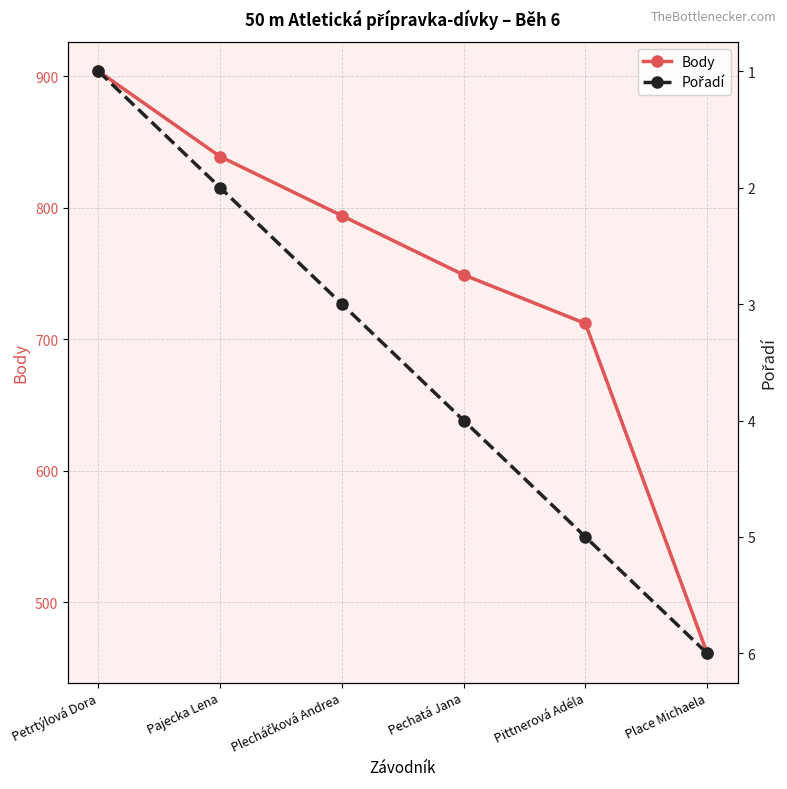

The Pořadí series shows 6 at Place Michaela. True or false?

True